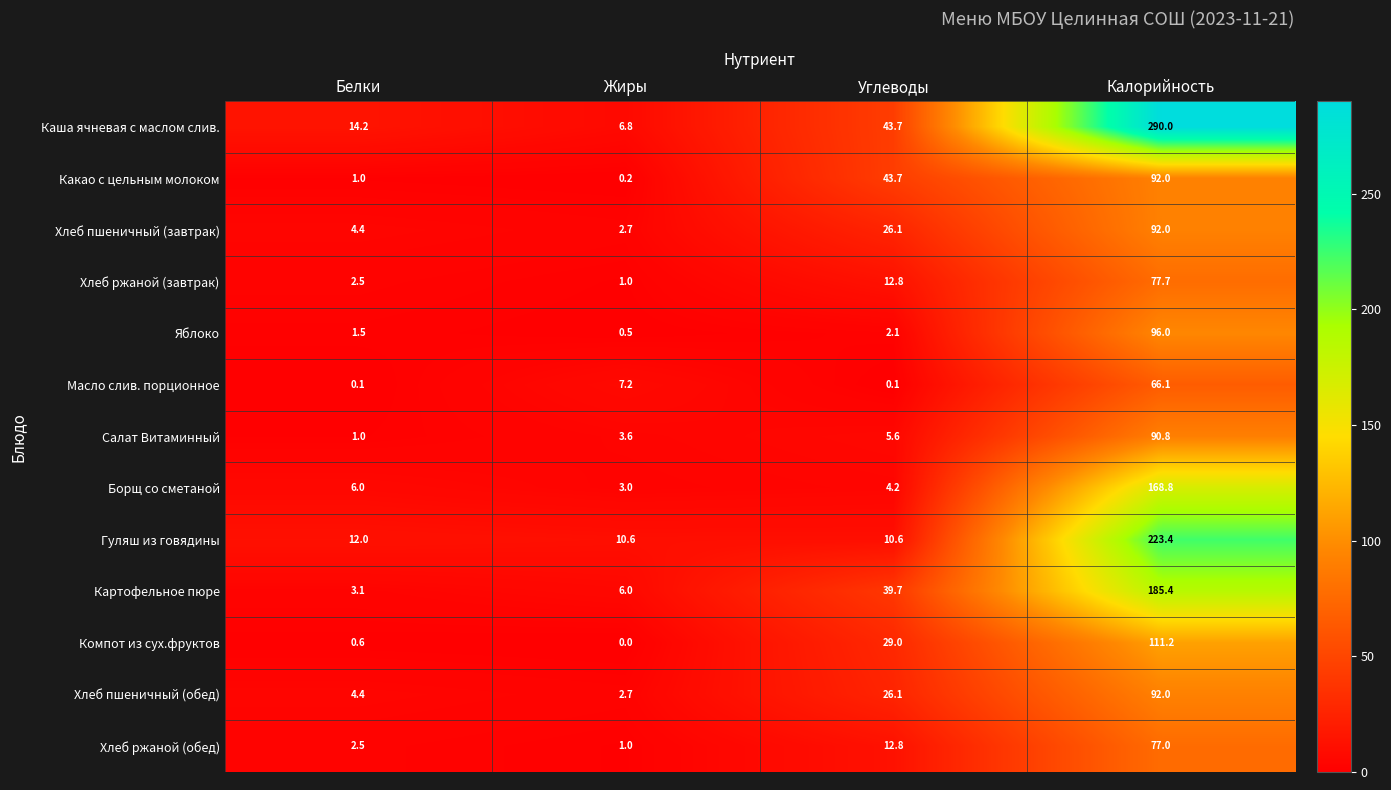

How many categories are shown in the chart?

4